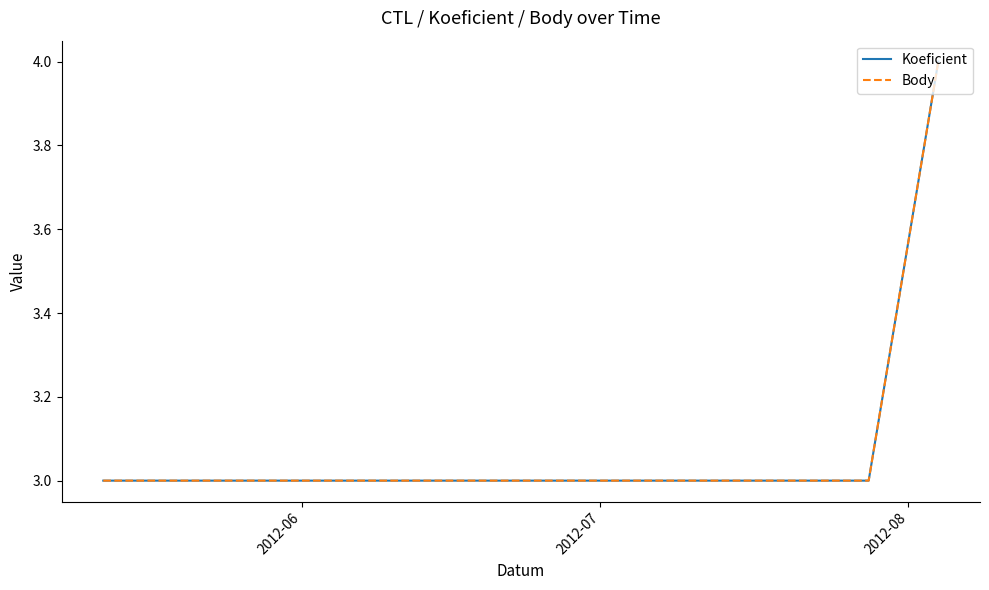

At which category is the sum across all series the highest?

2012-08